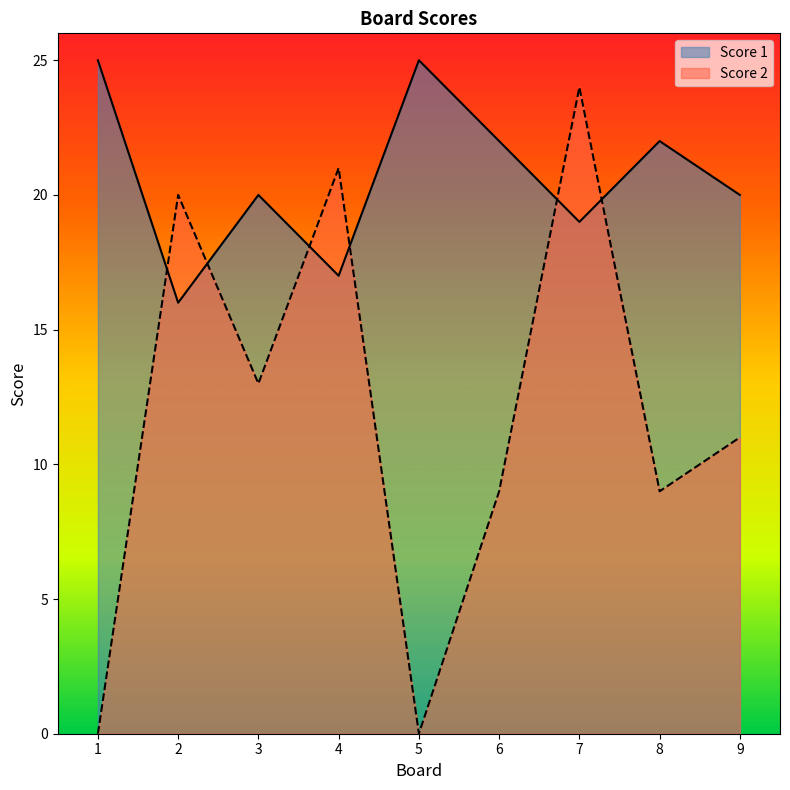

True or false: Score 2 has more than 1 points higher than both neighbors.

True